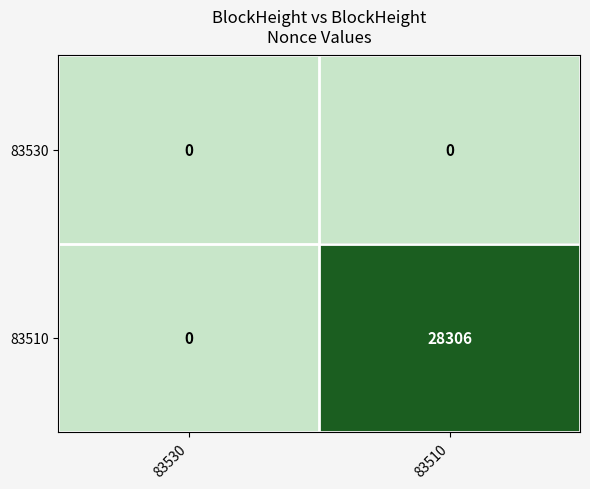

Which series changed the most between 83530 and 83510?

83510